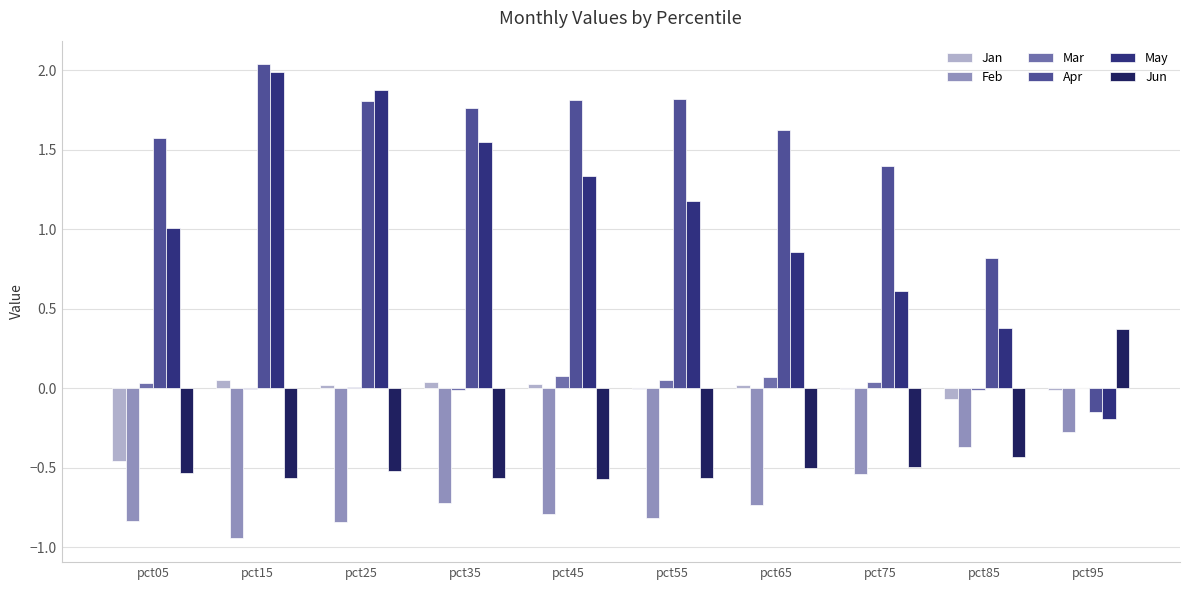

Count the number of data series in this chart.

6